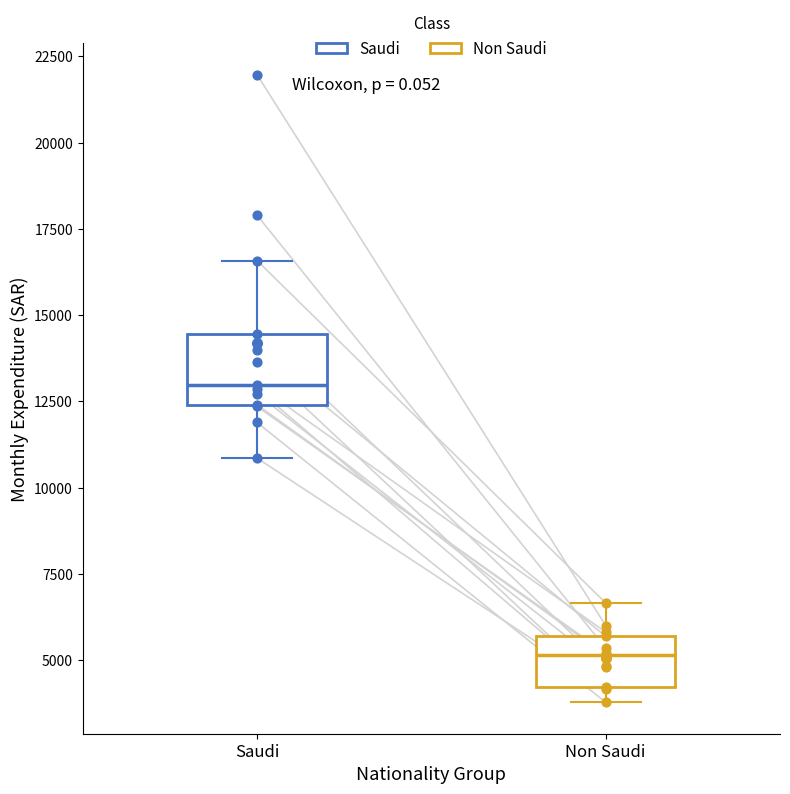

Reading left to right, read every box against the y-axis: the position of its median line, the range the box covers, and the ends of its whiskers. The values are not printed on the chart, so give them approximately, as read against the axis.

Saudi: median 13000, box 12500 to 14500, whiskers 11000 to 16500
Non Saudi: median 5000, box 4000 to 5500, whiskers 4000 (just below the box's lower edge) to 6500